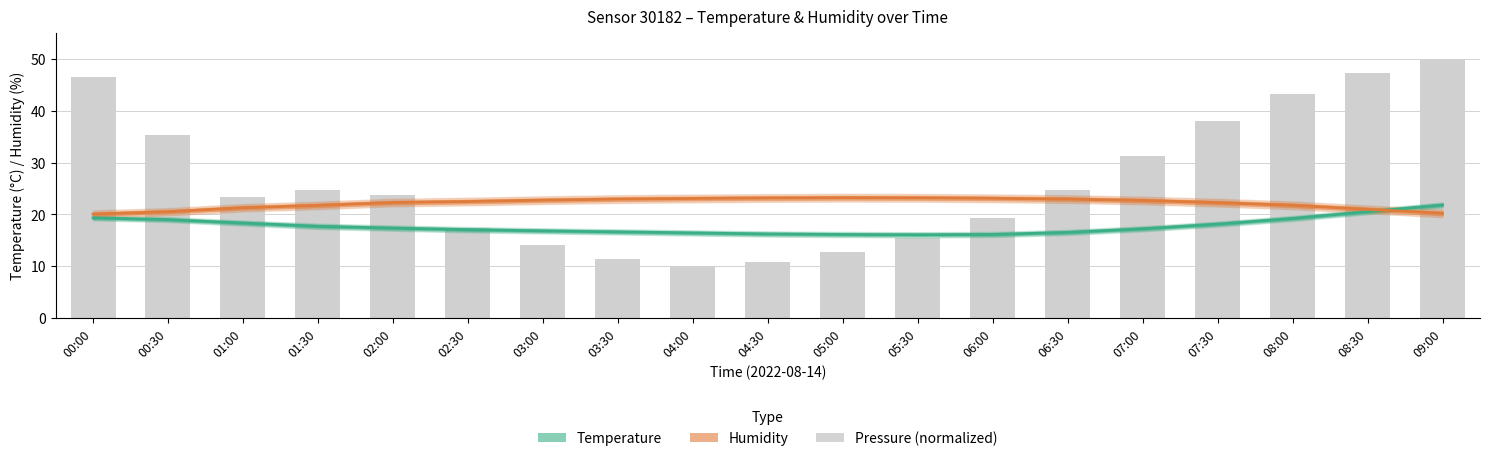

What is the sum of all Humidity (%) values?

420.4